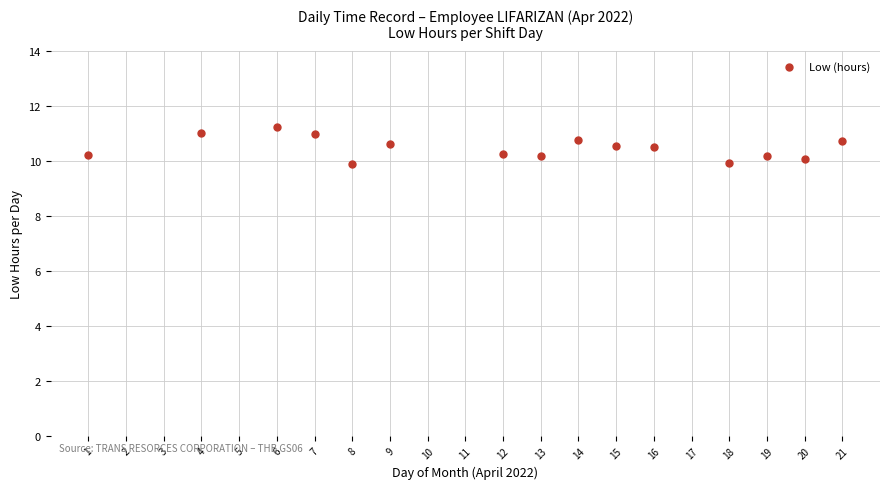

What is the range of Y values (max minus min)?

1.3